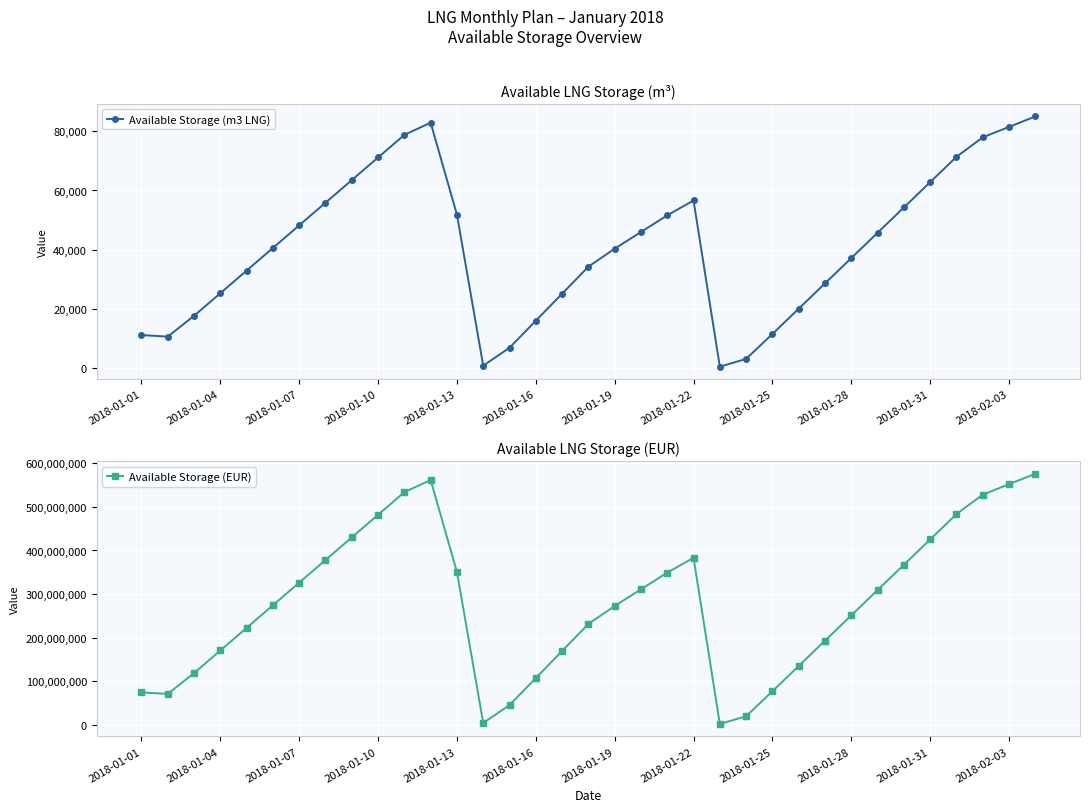

What is the value of the Available Storage (EUR) point at the 9th from the left?

430028748